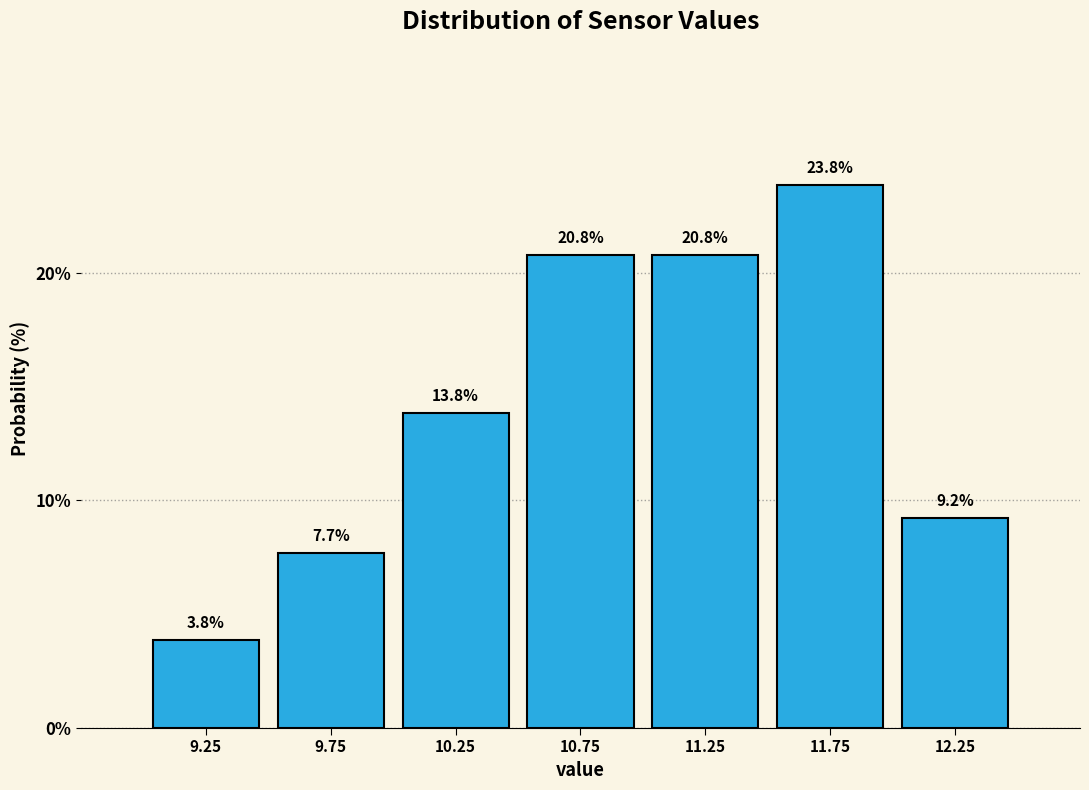

Reading left to right, list every bar in this chart as the range it spans on the x-axis followed by its height.

9.0 to 9.5: 3.8
9.5 to 10.0: 7.7
10.0 to 10.5: 13.8
10.5 to 11.0: 20.8
11.0 to 11.5: 20.8
11.5 to 12.0: 23.8
12.0 to 12.5: 9.2